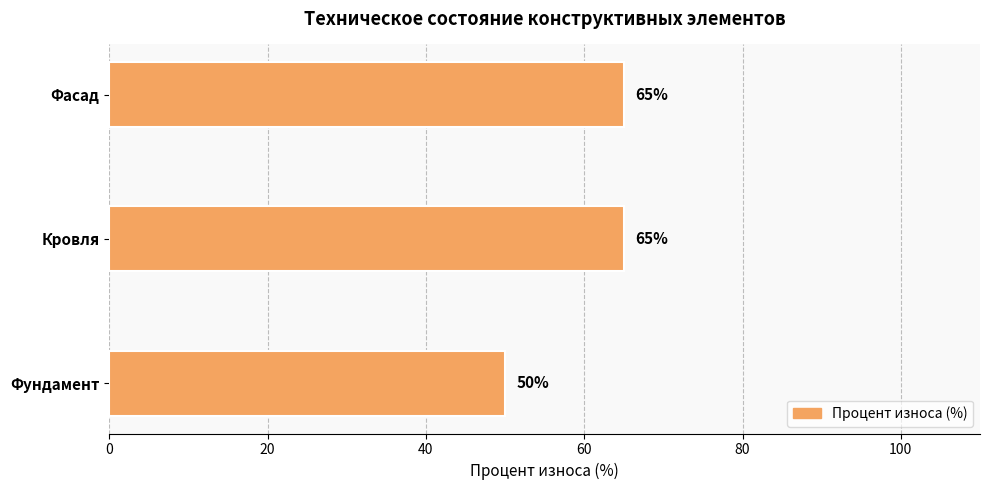

What is the difference between the values at Кровля and Фундамент?

15